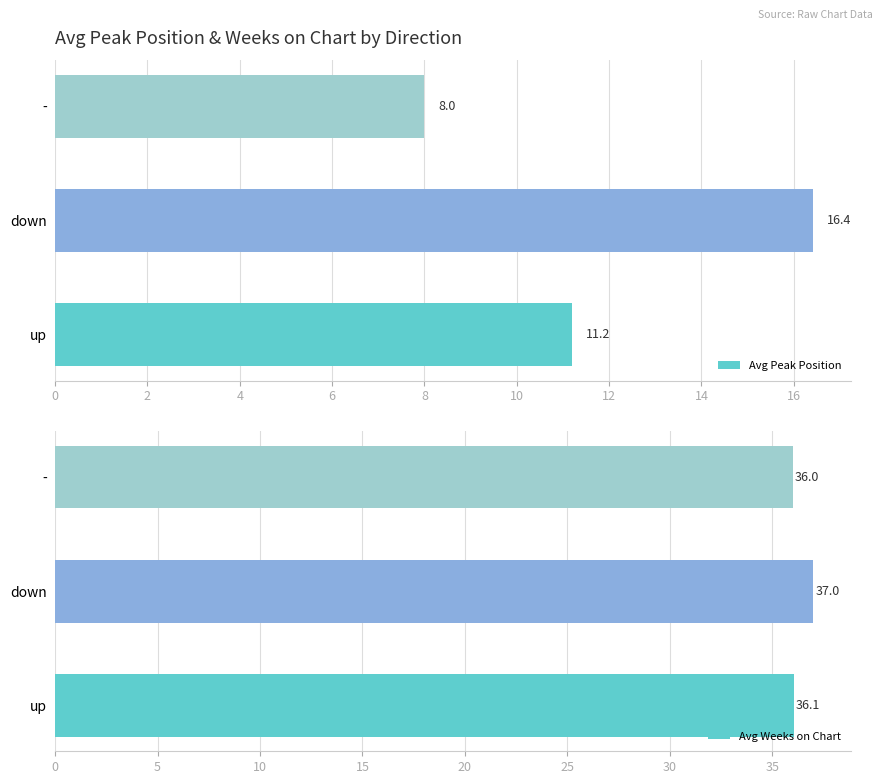

The value of Avg Peak Position at up is 5.6. True or false?

False